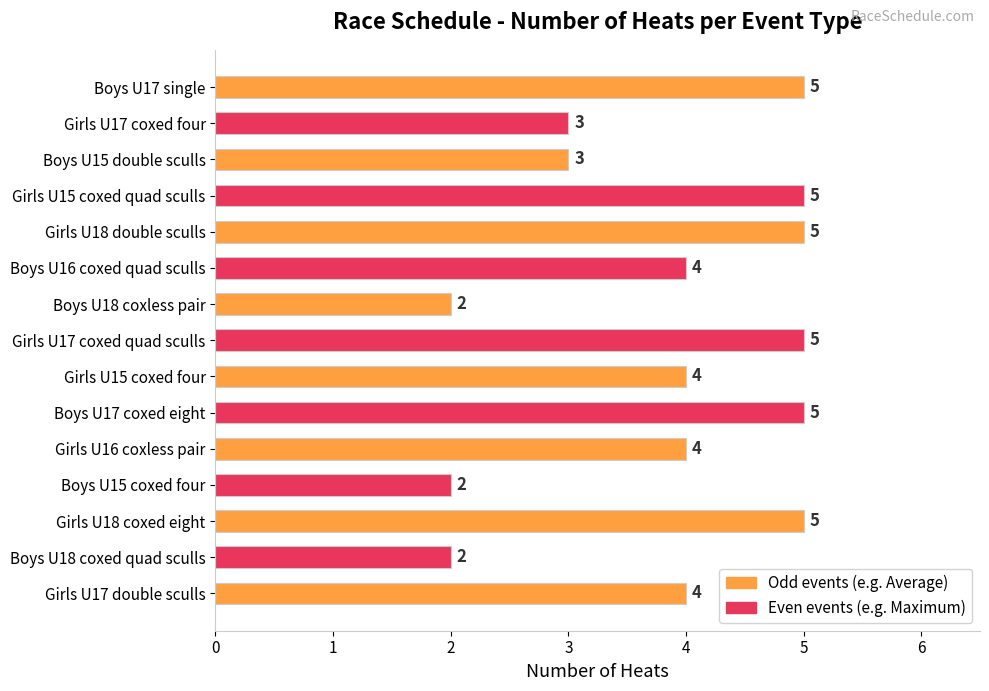

Is it true that the value at Girls U18 coxed eight is 5?

True